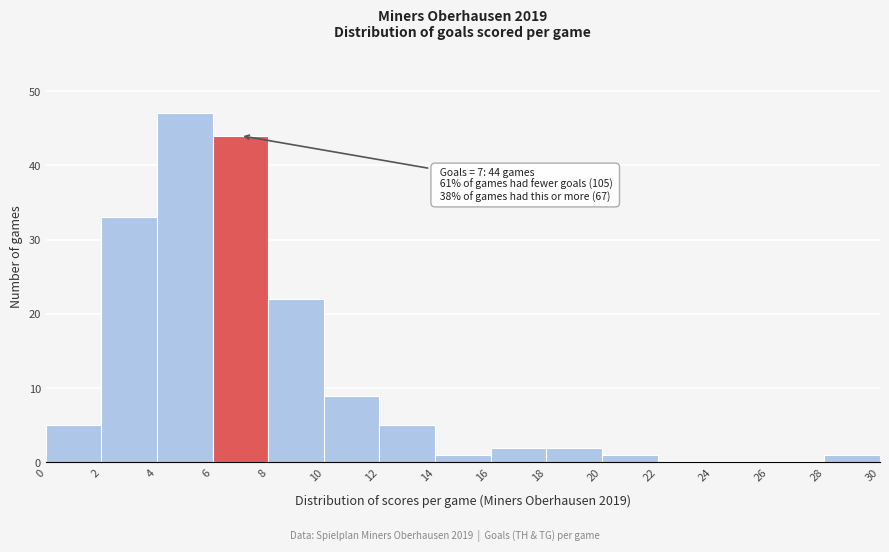

Over which range of the x-axis is the bar tallest?

4 to 6